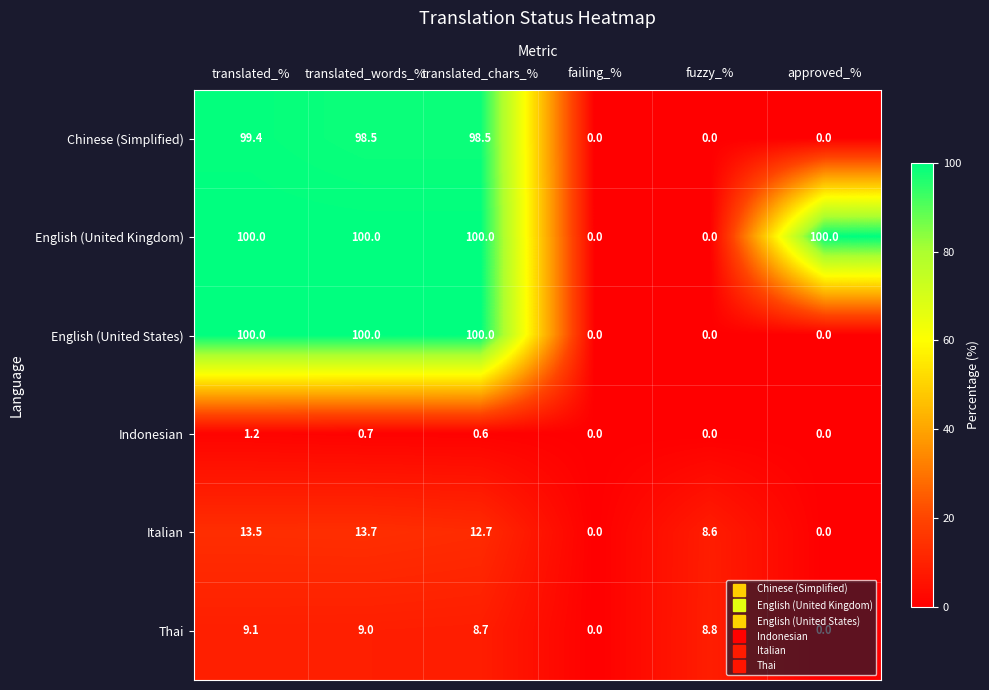

The Italian series shows 13.5 at translated_%. True or false?

True